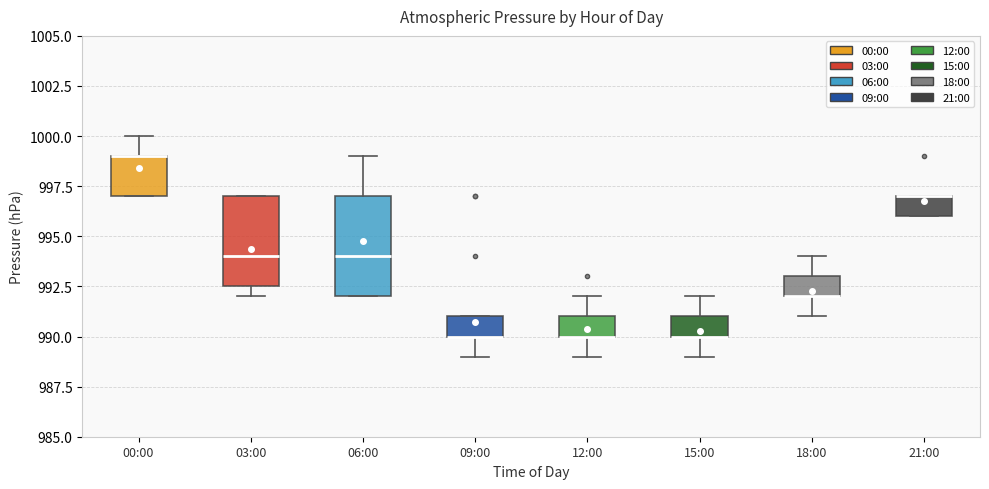

Where is the upper edge of the box for 06:00 on the y-axis? The values are not printed on the chart, so give them approximately, as read against the axis.

997.0